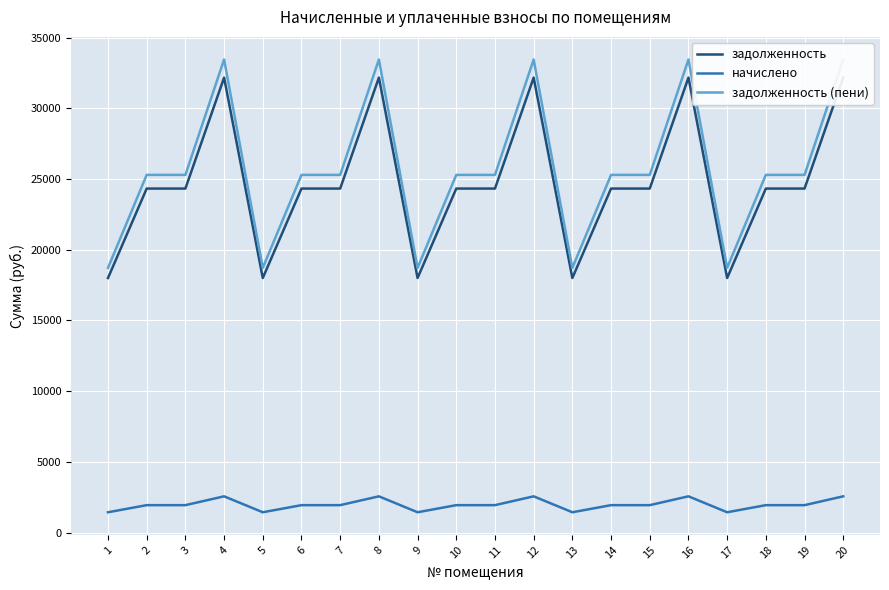

At which category does задолженность (пени) reach its first local peak?

4